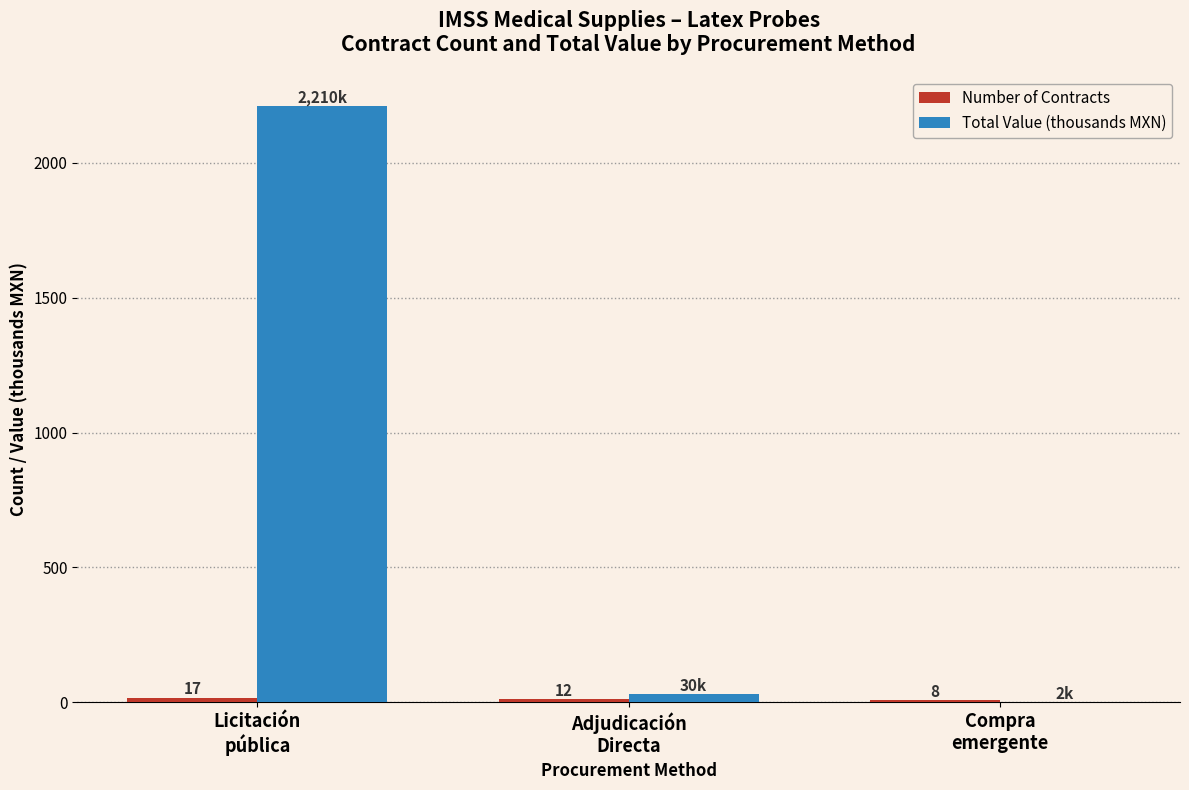

At which category is the sum across all series the highest?

Licitación
pública